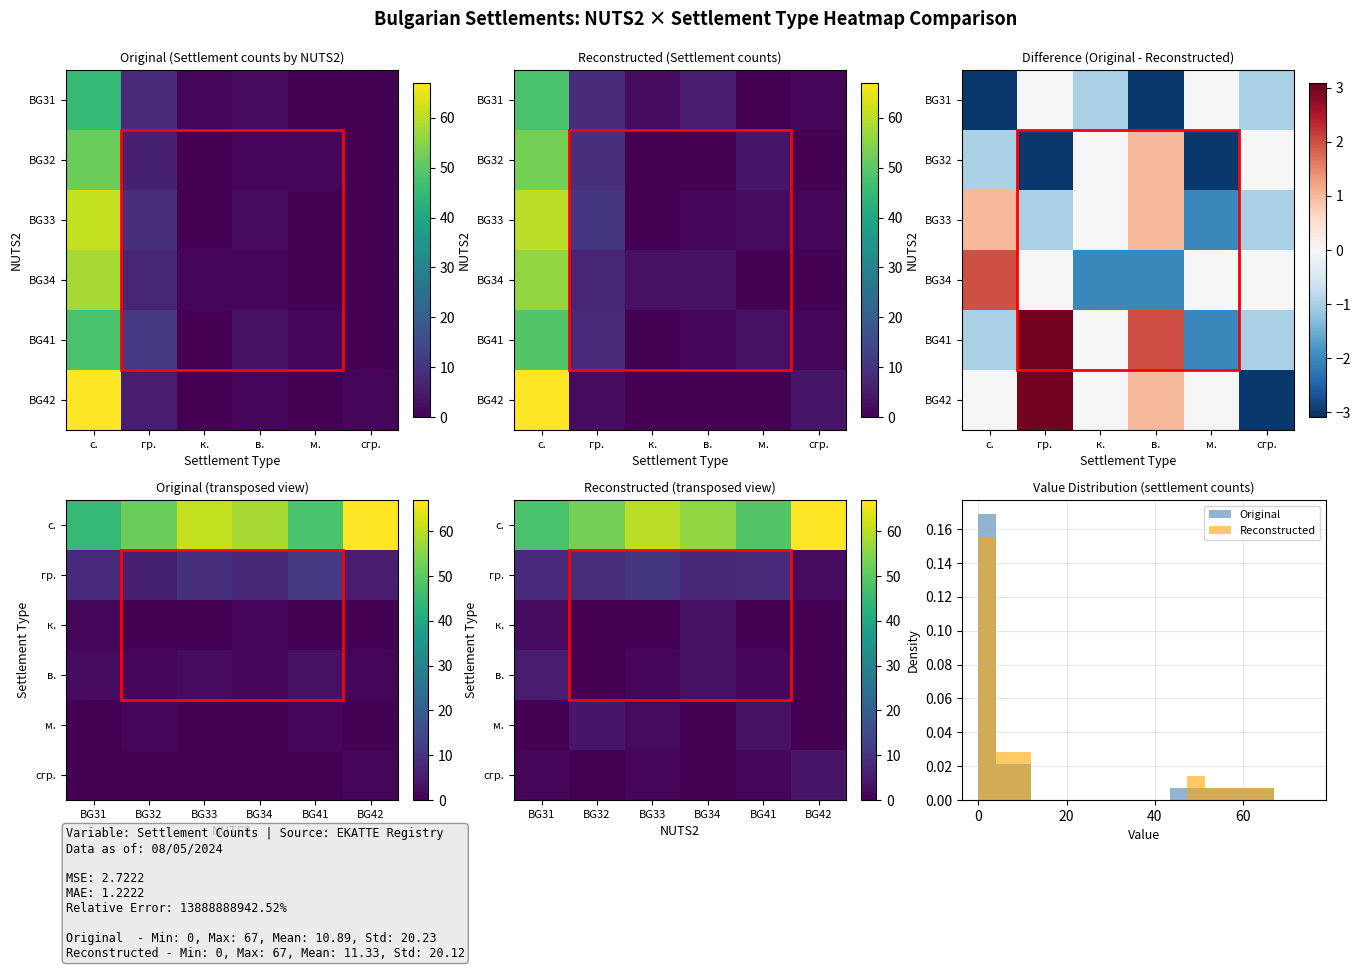

Where is м. nearest to the value 2?

BG33